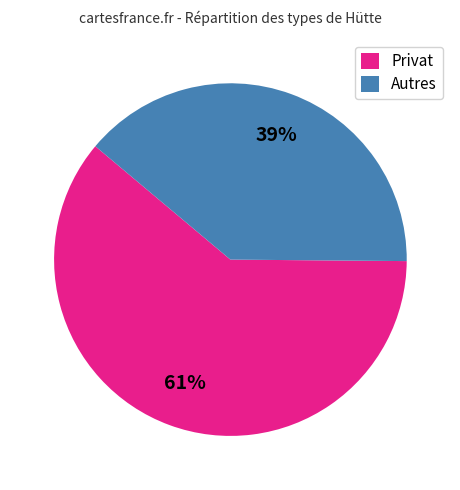

How many slices are in this pie chart?

2